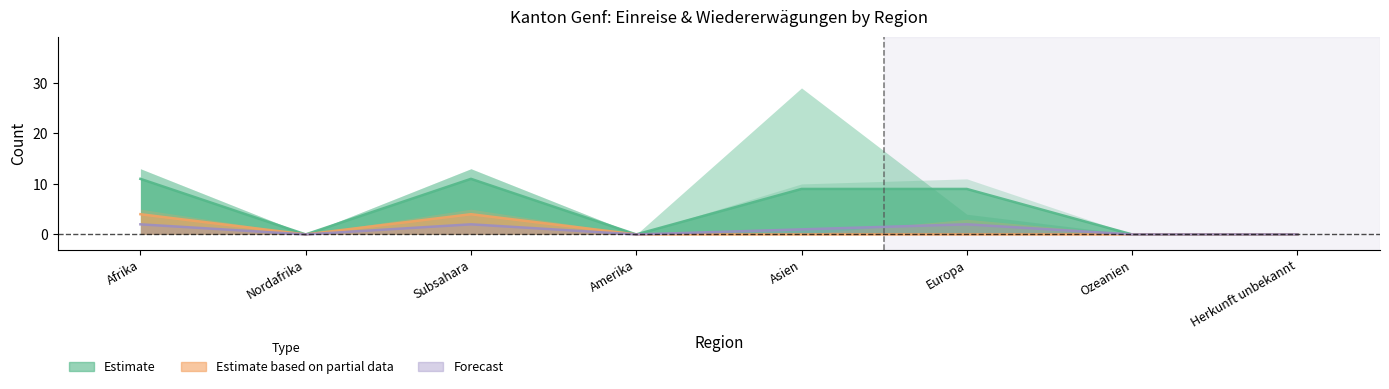

The value of Estimate based on partial data at Amerika is 2. True or false?

False